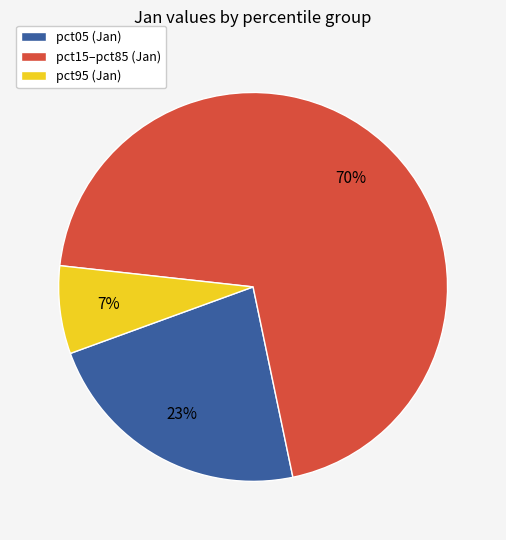

Rank the categories by value from highest to lowest.

pct15–pct85 (Jan), pct05 (Jan), pct95 (Jan)